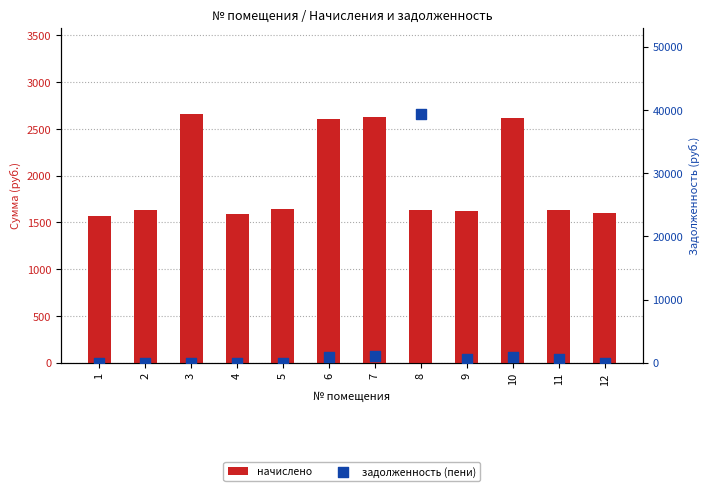

At which category is the sum across all series the highest?

8